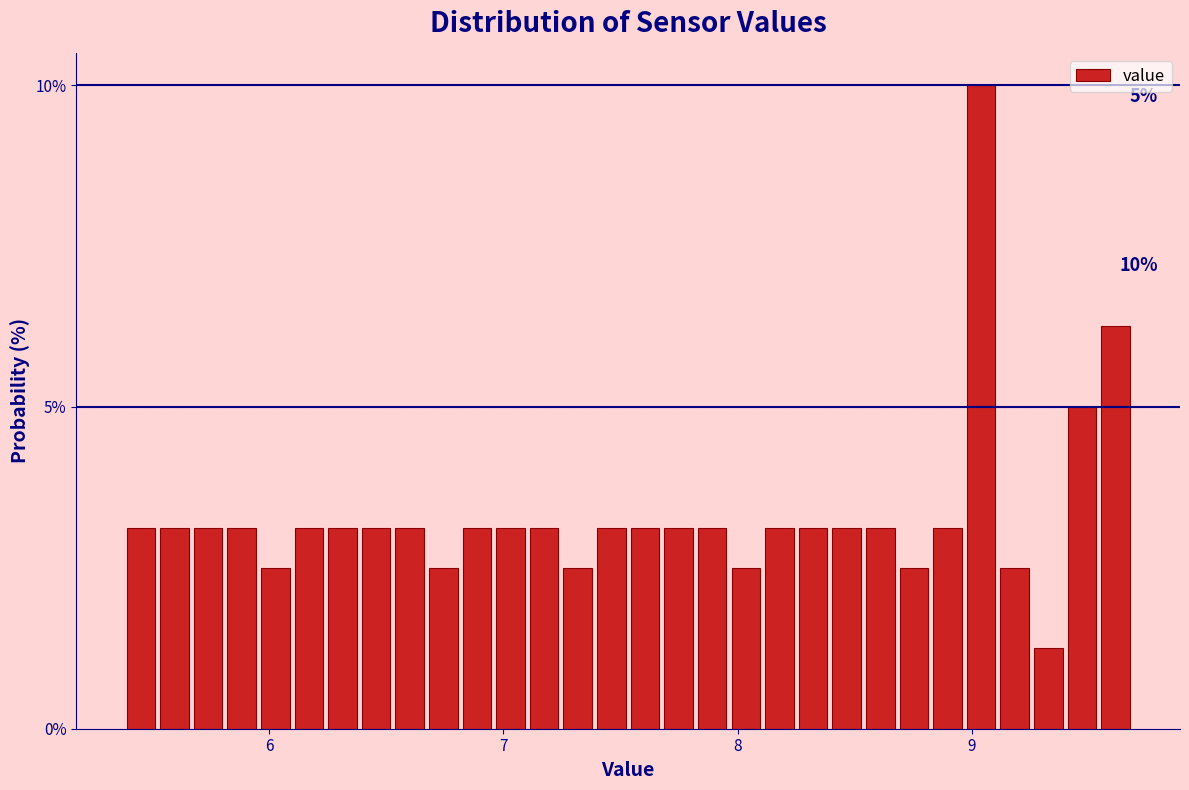

Read against the x-axis, roughly where is the centre of the tallest bar?

9.0